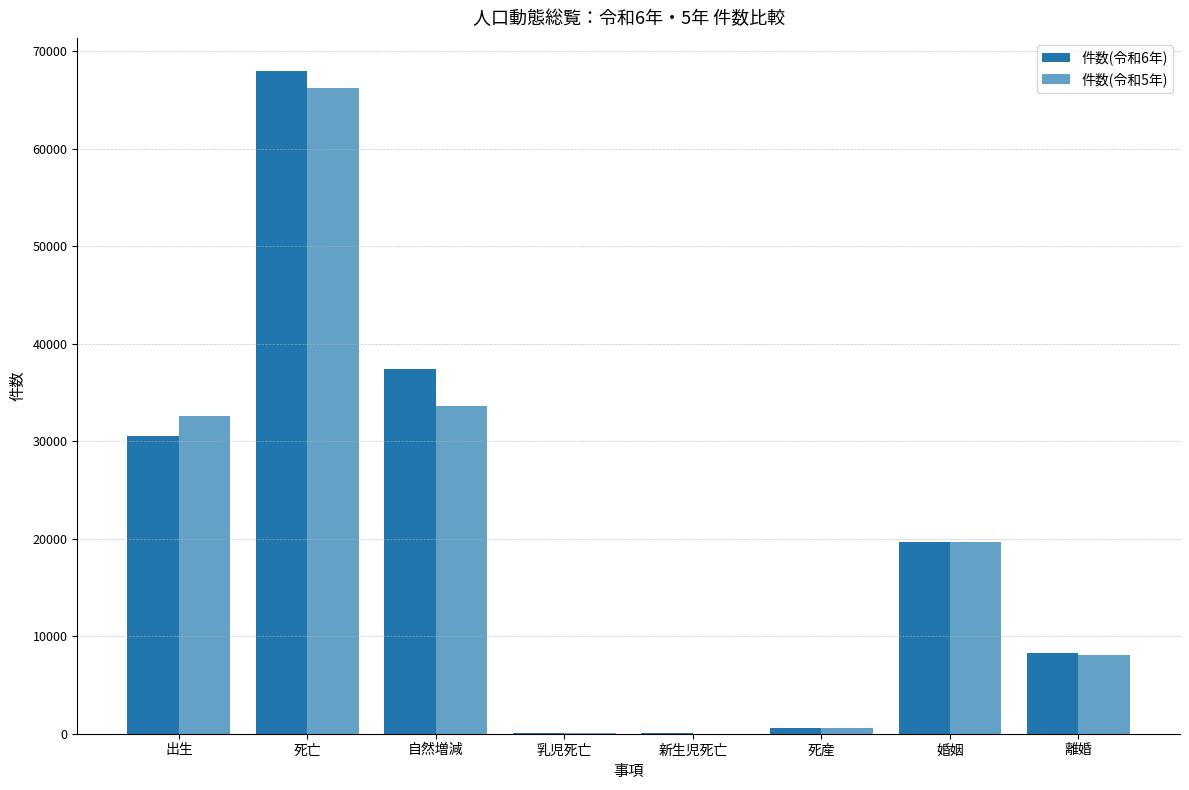

At which category does the chart reach its peak across all series?

死亡